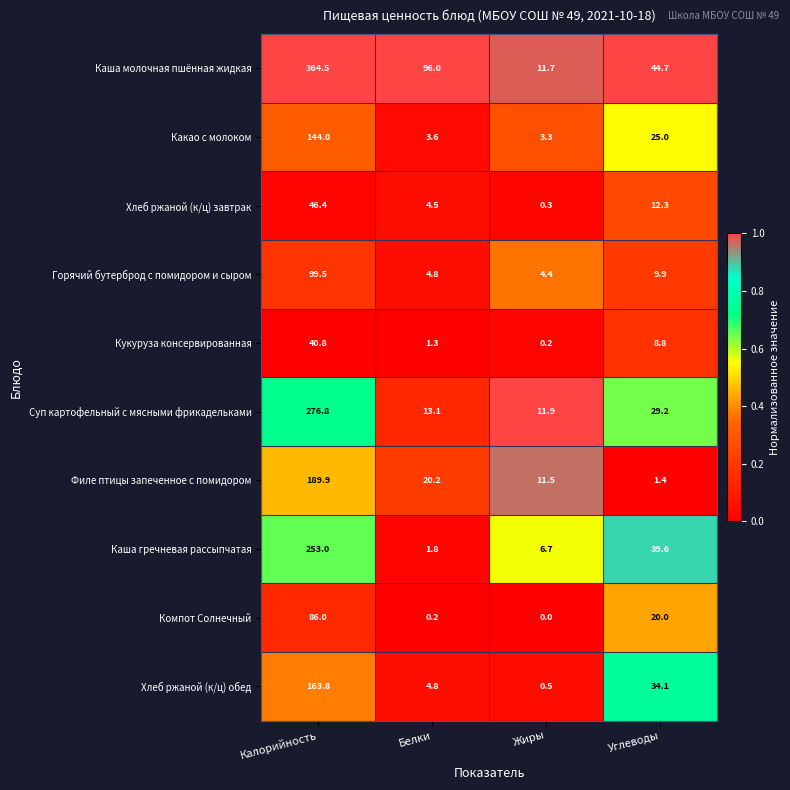

What is the approximate value of Каша гречневая рассыпчатая at Жиры?

6.7